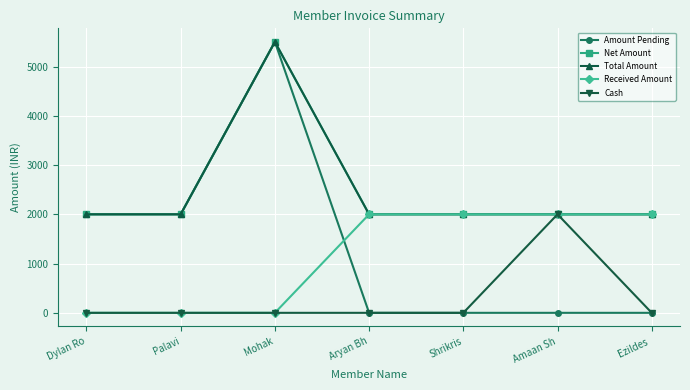

Is this an area chart (filled region under the line)?

No